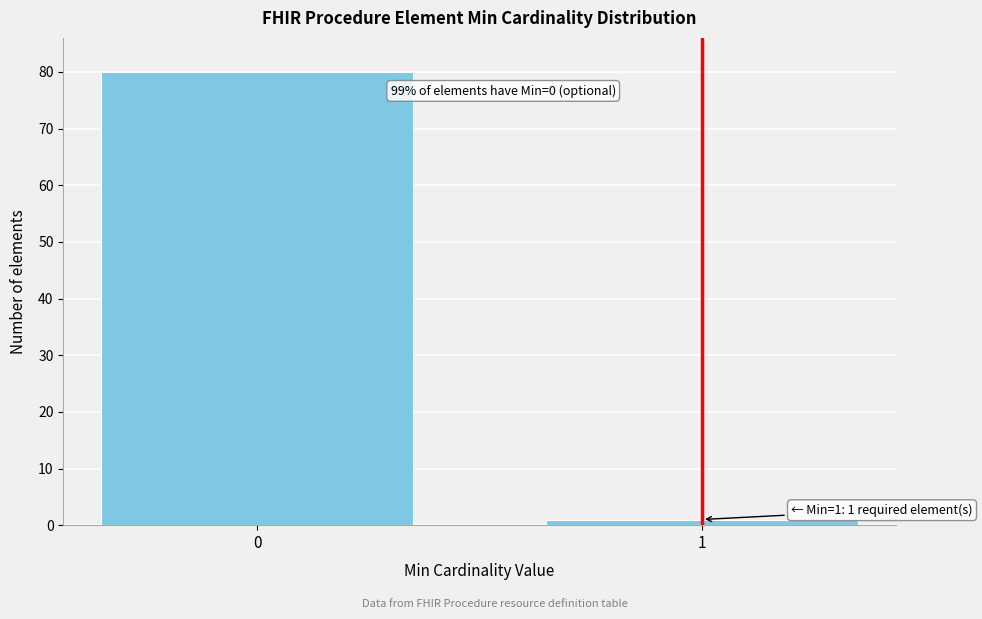

Reading right to left, extract all data points from this chart.

1	80